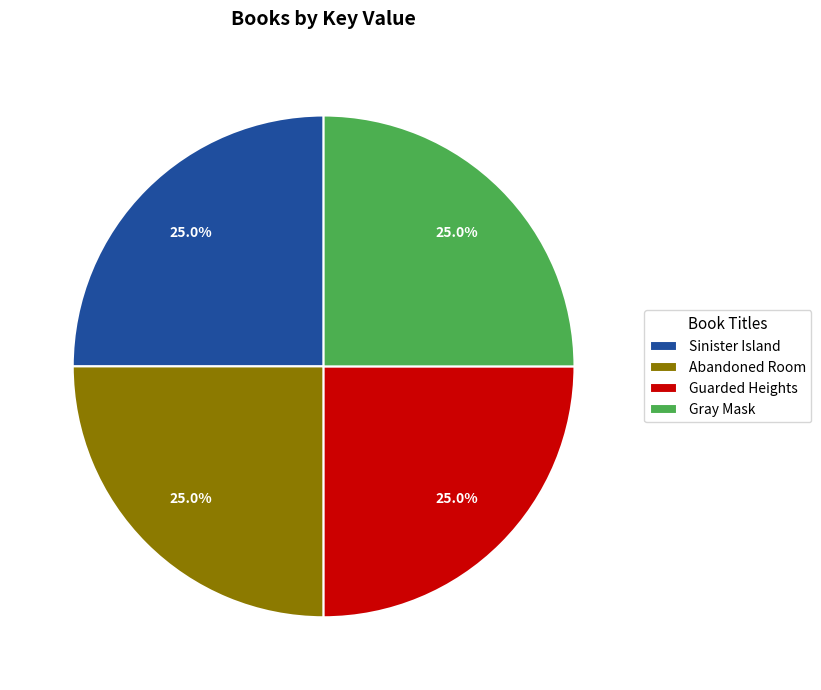

What is the ratio of the value at Guarded Heights to the value at Abandoned Room?

1.0